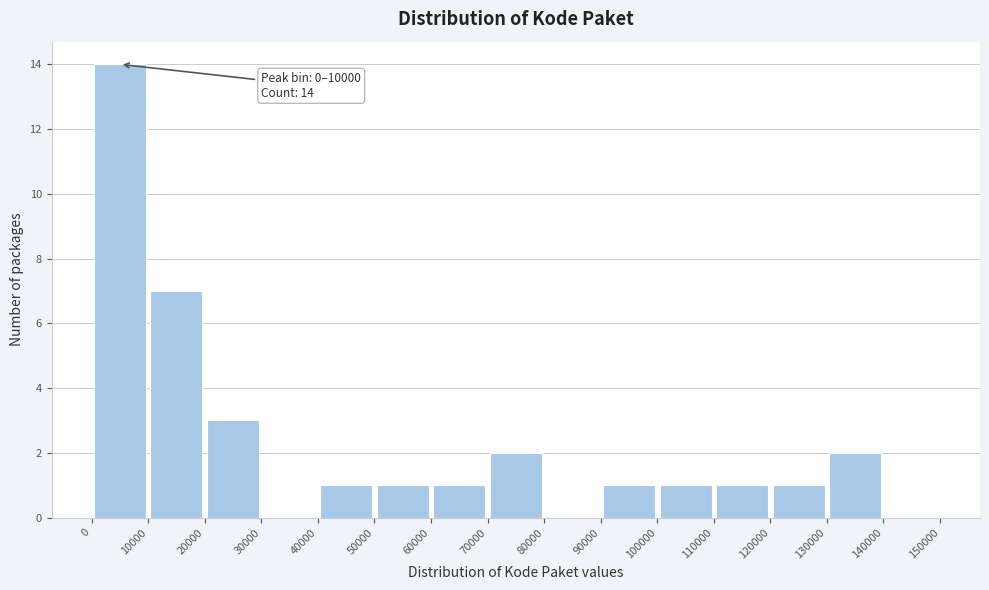

Which range on the x-axis has the tallest bar?

0 to 10000